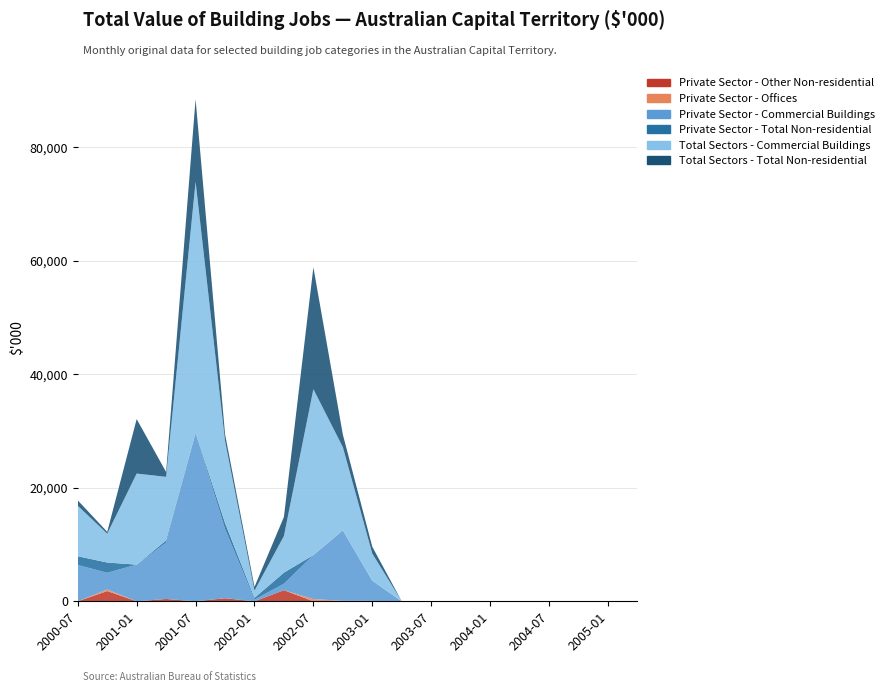

Reading left to right, transcribe all the data shown in this chart.

Private Sector - Other Non-residential: 2000-07=0	2000-10=1808	2001-01=0	2001-04=407	2001-07=0	2001-10=538	2002-01=0	2002-04=1957	2002-07=0	2002-10=86	2003-01=0	2003-04=0	2003-07=0	2003-10=0	2004-01=0	2004-04=0	2004-07=0	2004-10=0	2005-01=0	2005-04=0
Private Sector - Offices: 2000-07=0	2000-10=264	2001-01=0	2001-04=0	2001-07=0	2001-10=0	2002-01=0	2002-04=0	2002-07=386	2002-10=0	2003-01=65	2003-04=0	2003-07=0	2003-10=0	2004-01=0	2004-04=0	2004-07=0	2004-10=0	2005-01=0	2005-04=0
Private Sector - Commercial Buildings: 2000-07=6399	2000-10=2953	2001-01=6455	2001-04=9925	2001-07=29682	2001-10=12193	2002-01=306	2002-04=1139	2002-07=7762	2002-10=12334	2003-01=3570	2003-04=0	2003-07=0	2003-10=0	2004-01=0	2004-04=0	2004-07=0	2004-10=0	2005-01=0	2005-04=0
Private Sector - Total Non-residential: 2000-07=1540	2000-10=1808	2001-01=0	2001-04=407	2001-07=0	2001-10=1061	2002-01=295	2002-04=1957	2002-07=0	2002-10=86	2003-01=0	2003-04=0	2003-07=0	2003-10=0	2004-01=0	2004-04=0	2004-07=0	2004-10=0	2005-01=0	2005-04=0
Total Sectors - Commercial Buildings: 2000-07=8890	2000-10=5081	2001-01=16051	2001-04=11184	2001-07=44238	2001-10=14465	2002-01=1269	2002-04=6459	2002-07=29229	2002-10=14652	2003-01=4775	2003-04=0	2003-07=0	2003-10=0	2004-01=0	2004-04=0	2004-07=0	2004-10=0	2005-01=0	2005-04=0
Total Sectors - Total Non-residential: 2000-07=952	2000-10=321	2001-01=9597	2001-04=853	2001-07=14556	2001-10=1210	2002-01=668	2002-04=3363	2002-07=21467	2002-10=2231	2003-01=1206	2003-04=0	2003-07=0	2003-10=0	2004-01=0	2004-04=0	2004-07=0	2004-10=0	2005-01=0	2005-04=0